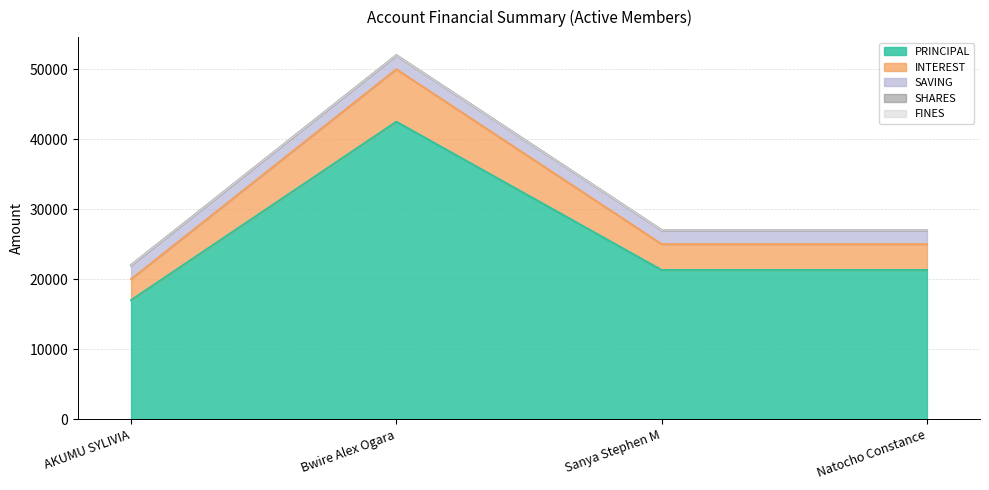

What are all the series names shown in the legend?

PRINCIPAL, INTEREST, SAVING, SHARES, FINES